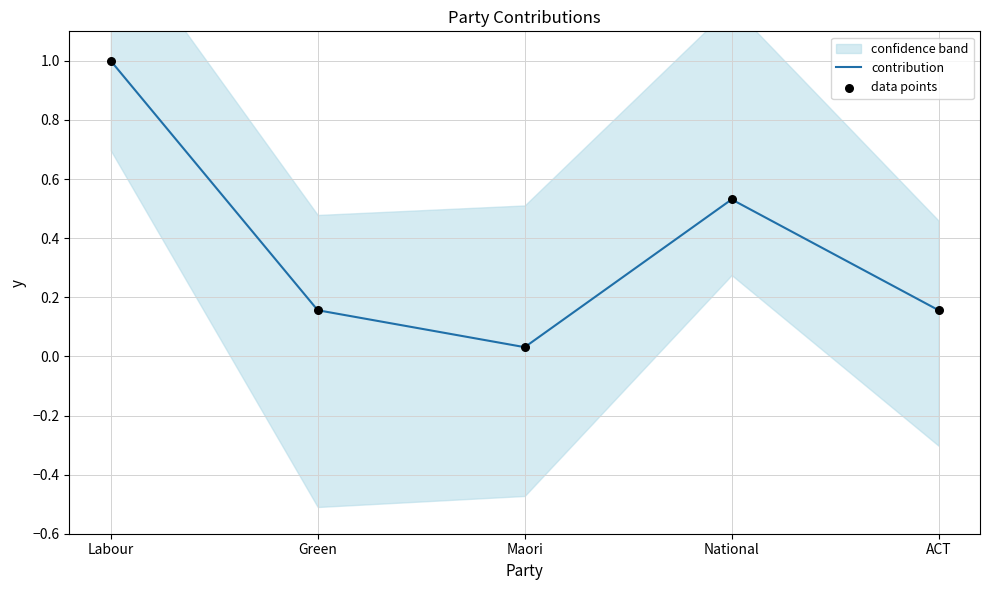

At which label does contribution reach its peak?

Labour